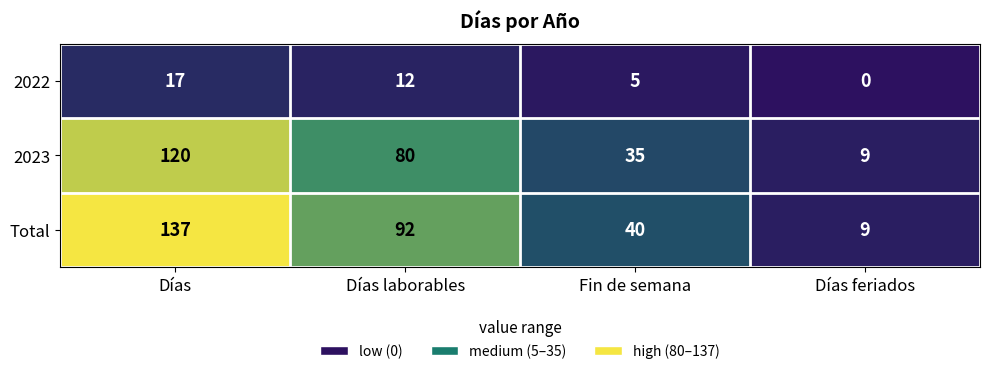

The Total series shows 40 at Fin de semana. True or false?

True